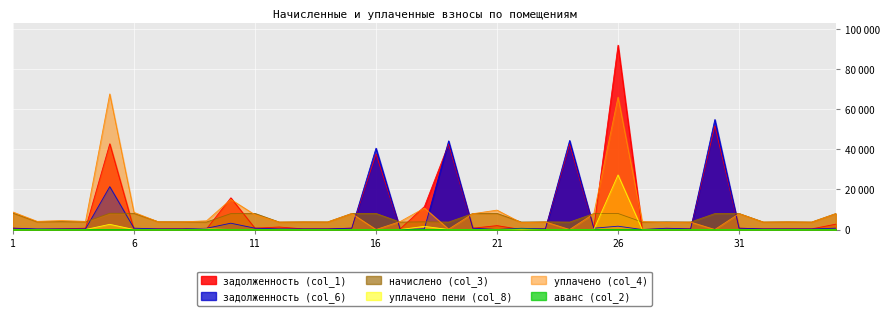

Which has a higher value, 24 or 11?

24